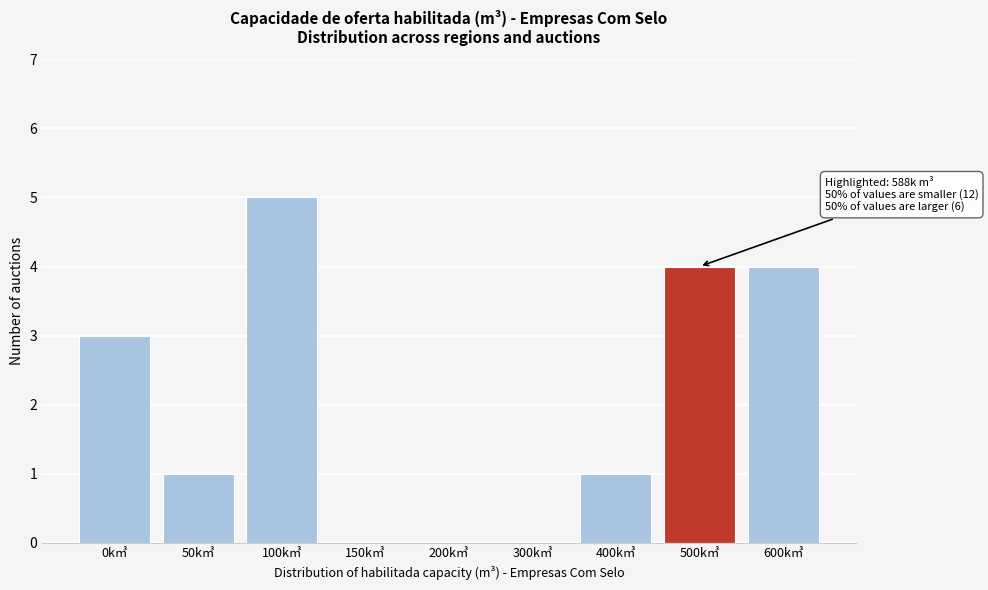

Reading left to right, list all the values displayed in this chart.

0k㎥=3	50k㎥=1	100k㎥=5	150k㎥=0	200k㎥=0	300k㎥=0	400k㎥=1	500k㎥=4	600k㎥=4